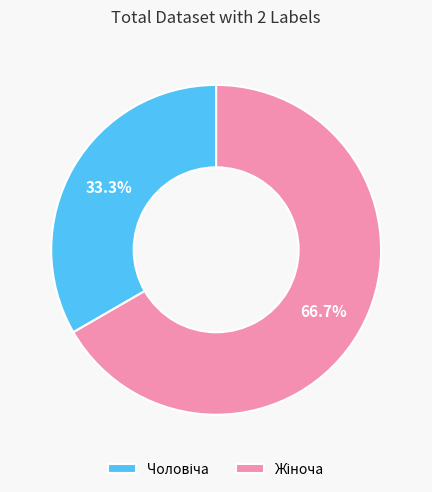

Is there a majority slice in this chart?

Yes